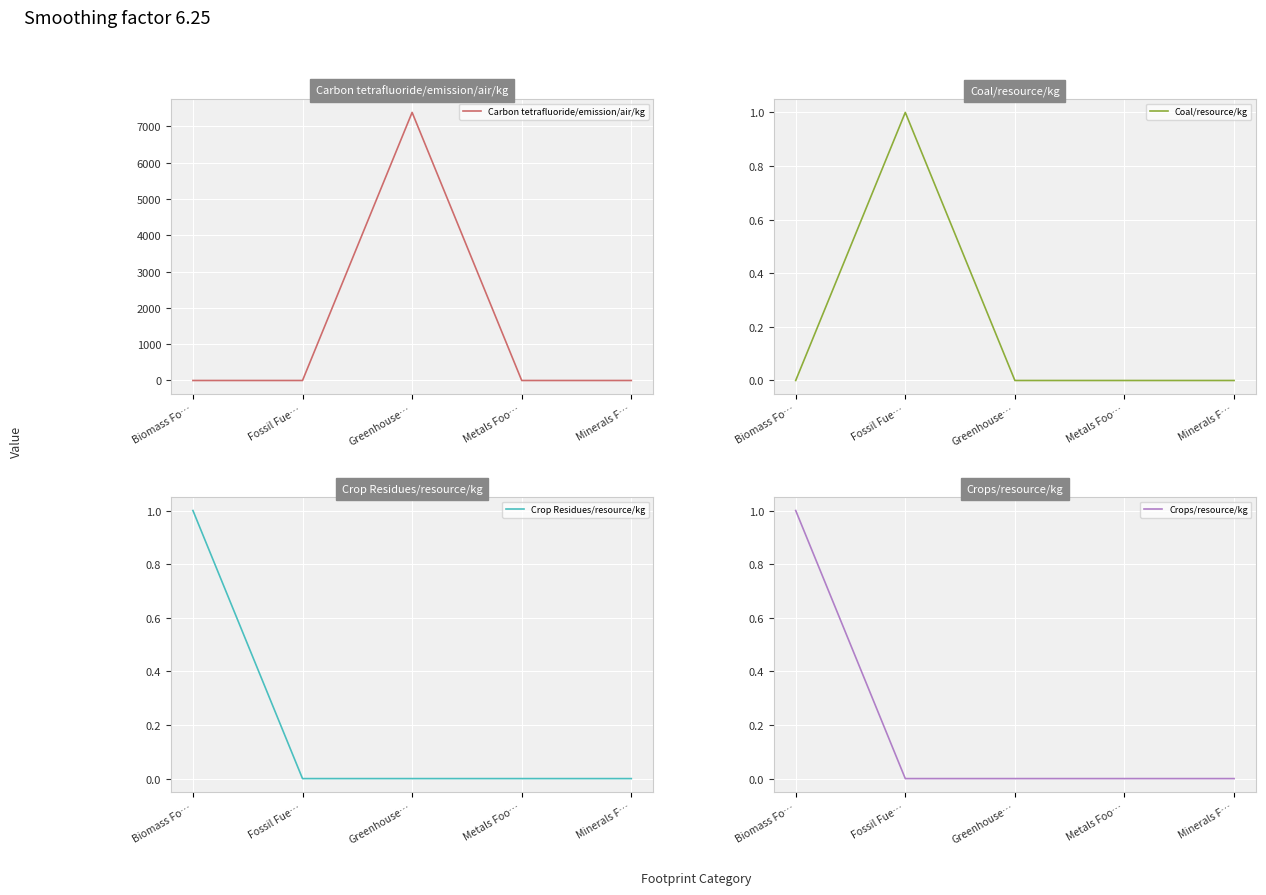

Which series has the largest total across all categories?

Carbon tetrafluoride/emission/air/kg